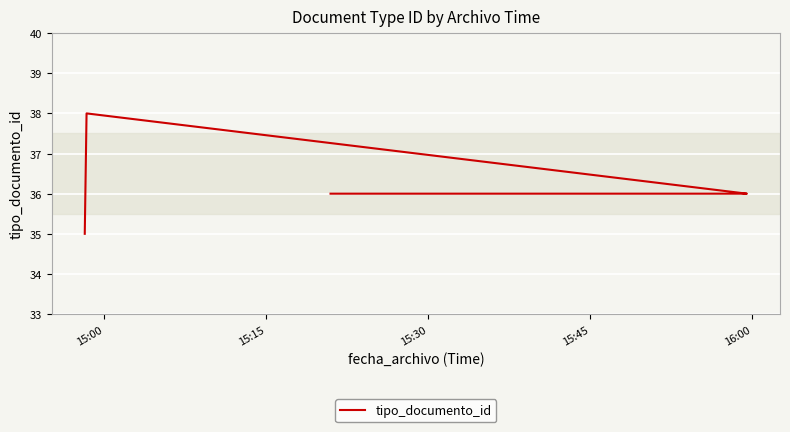

What is the value of the 8th point from the left?

36